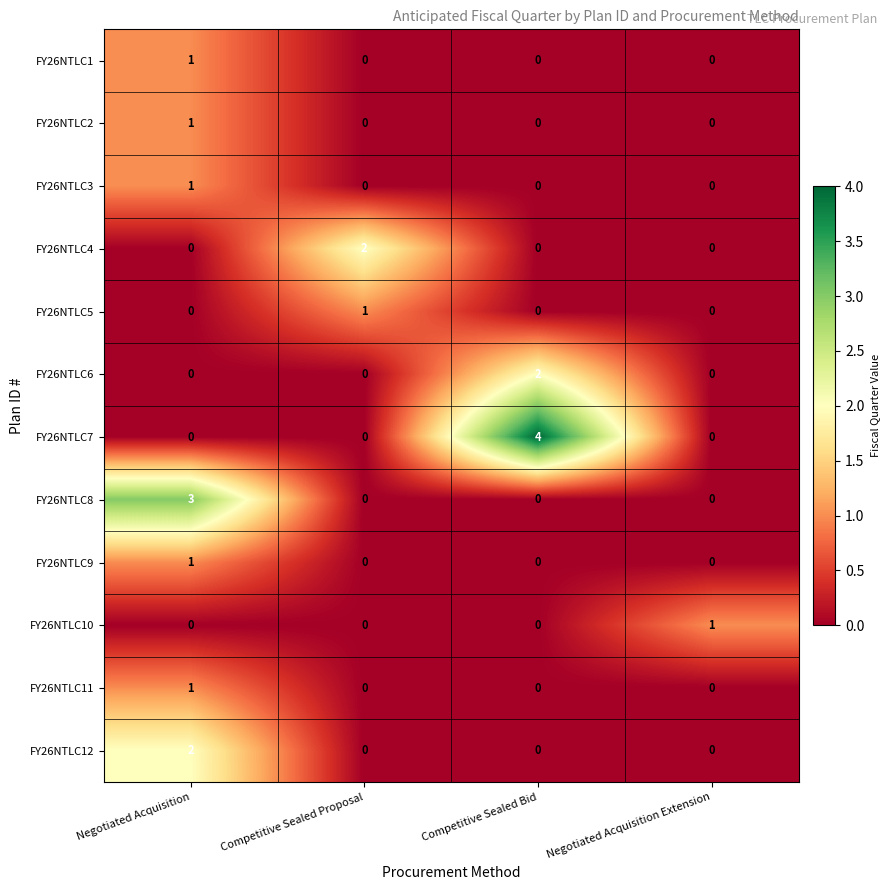

What is the sum of all FY26NTLC7 values?

4